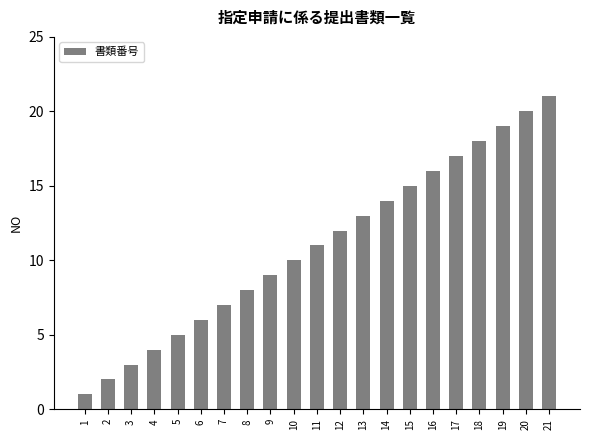

Is it true that the value at 12 is 4?

False